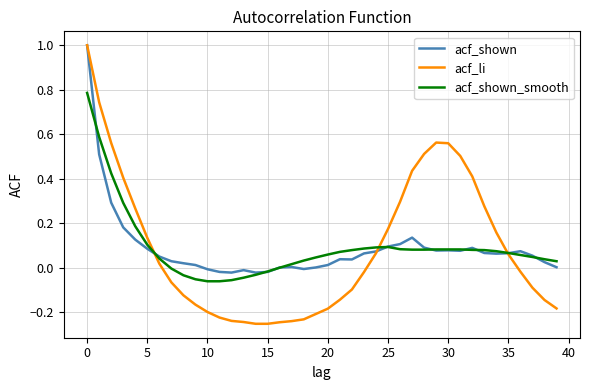

Which series has the widest spread of values?

acf_li